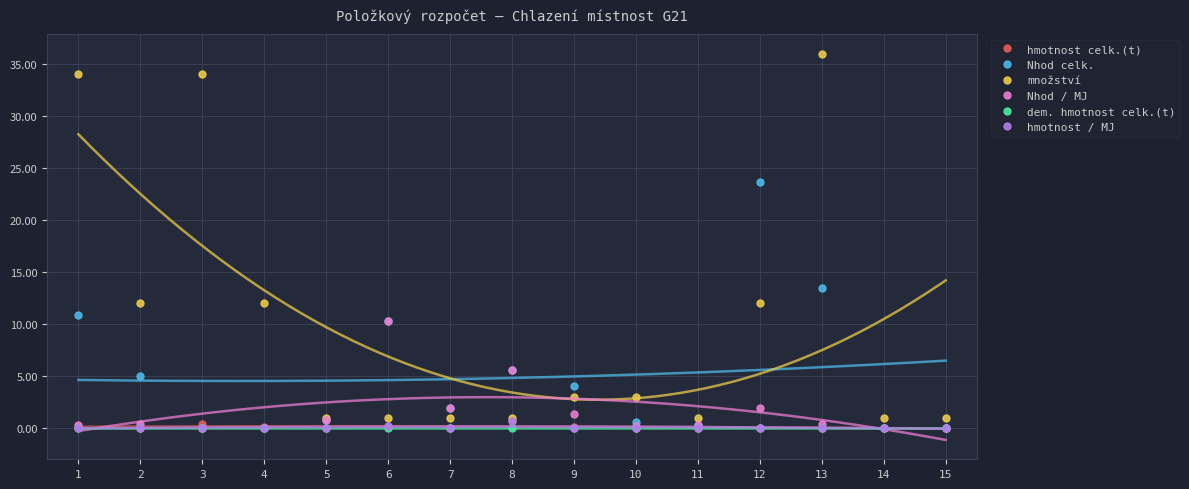

Where is the first local minimum for Nhod / MJ?

7